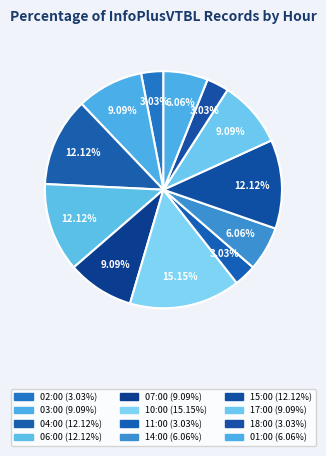

Approximately how many times larger is the value at 15:00 compared to 03:00?

1.3